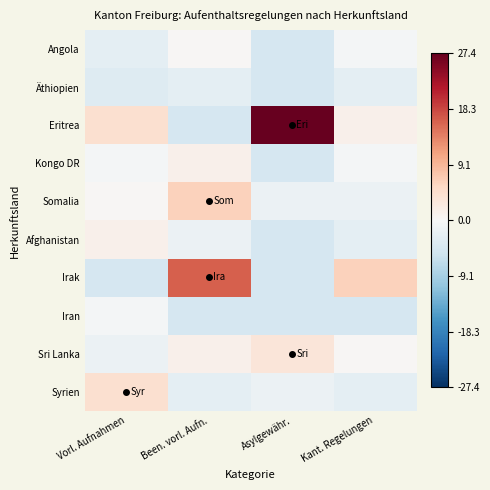

How many data points does each series have?

4